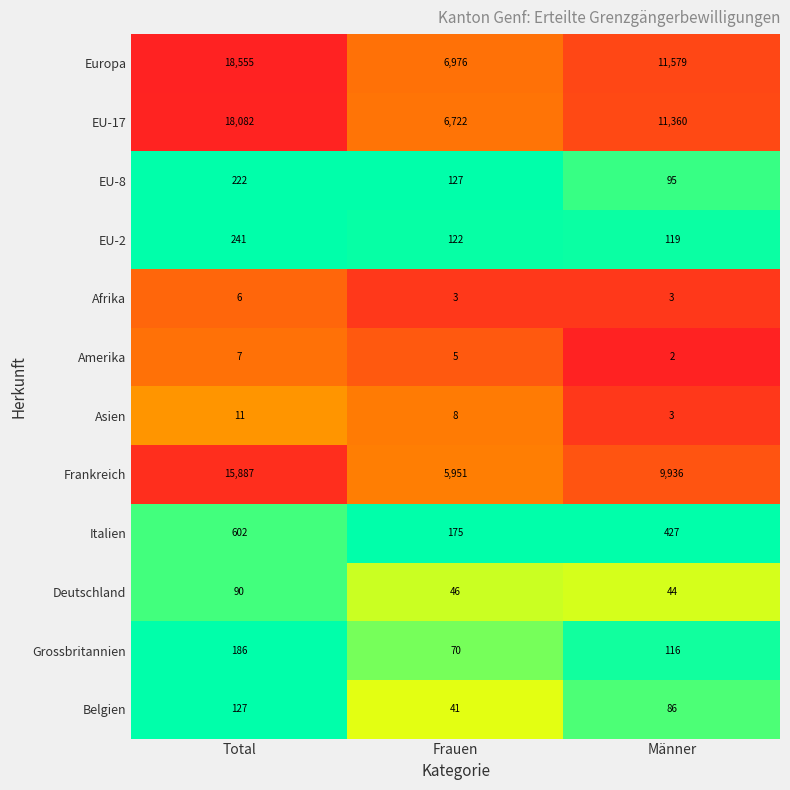

What is the total value across all series at Männer?

33770